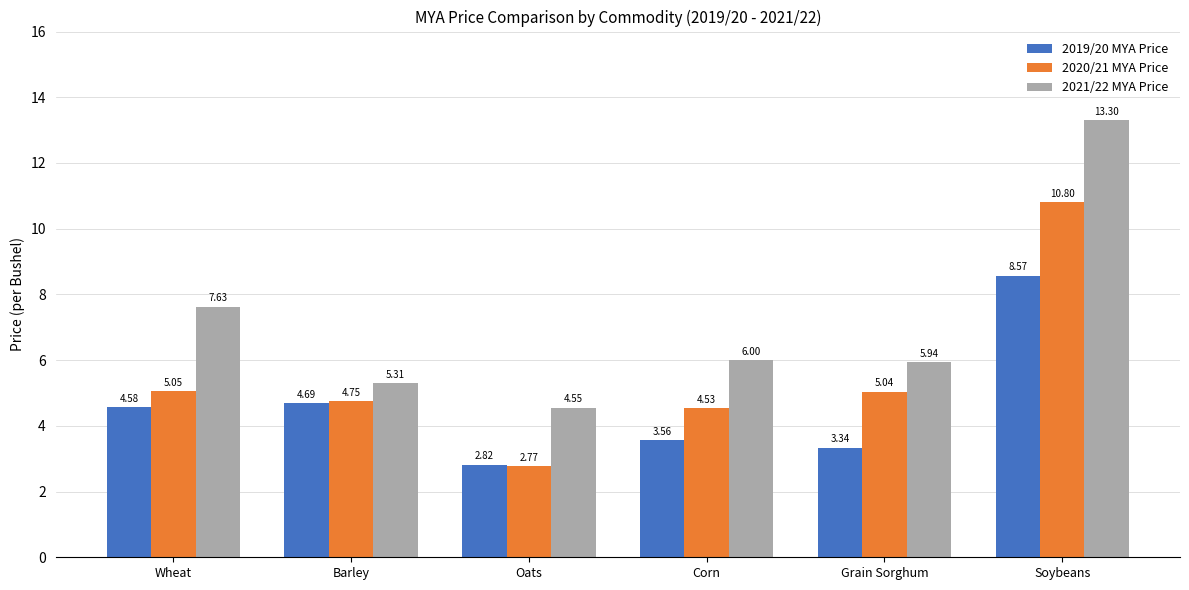

The 2020/21 MYA Price series shows 2.1 at Grain Sorghum. True or false?

False